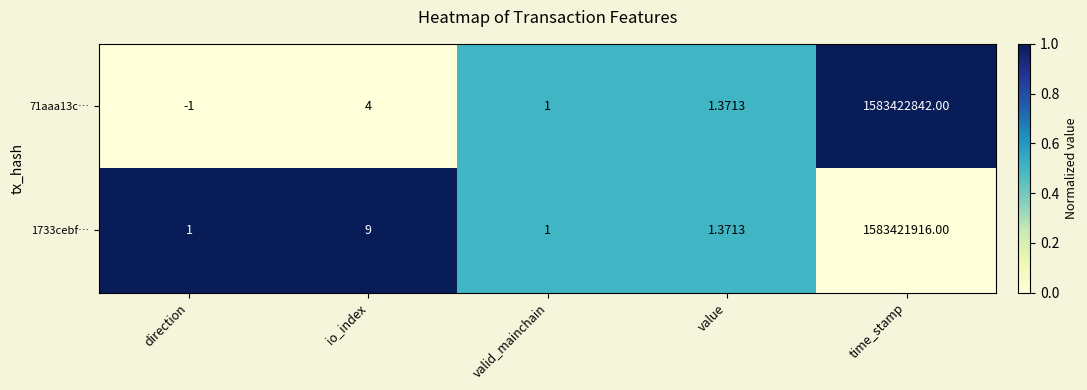

Rank the categories by 71aaa13c… value from lowest to highest.

direction, valid_mainchain, value, io_index, time_stamp